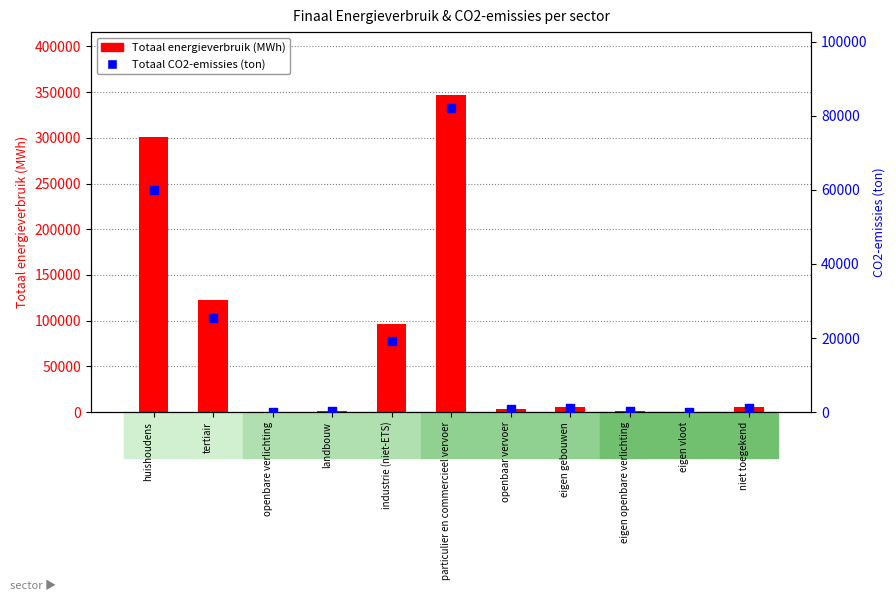

What is the total value across all series at tertiair?

148111.0